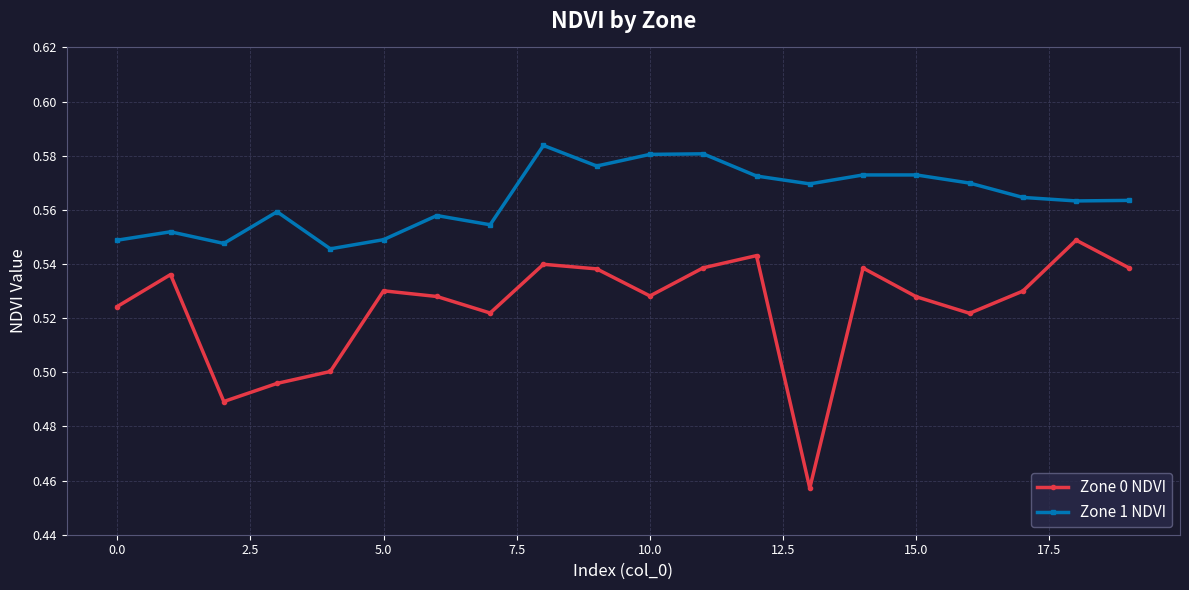

True or false: Zone 0 NDVI and Zone 1 NDVI intersect in this chart.

False